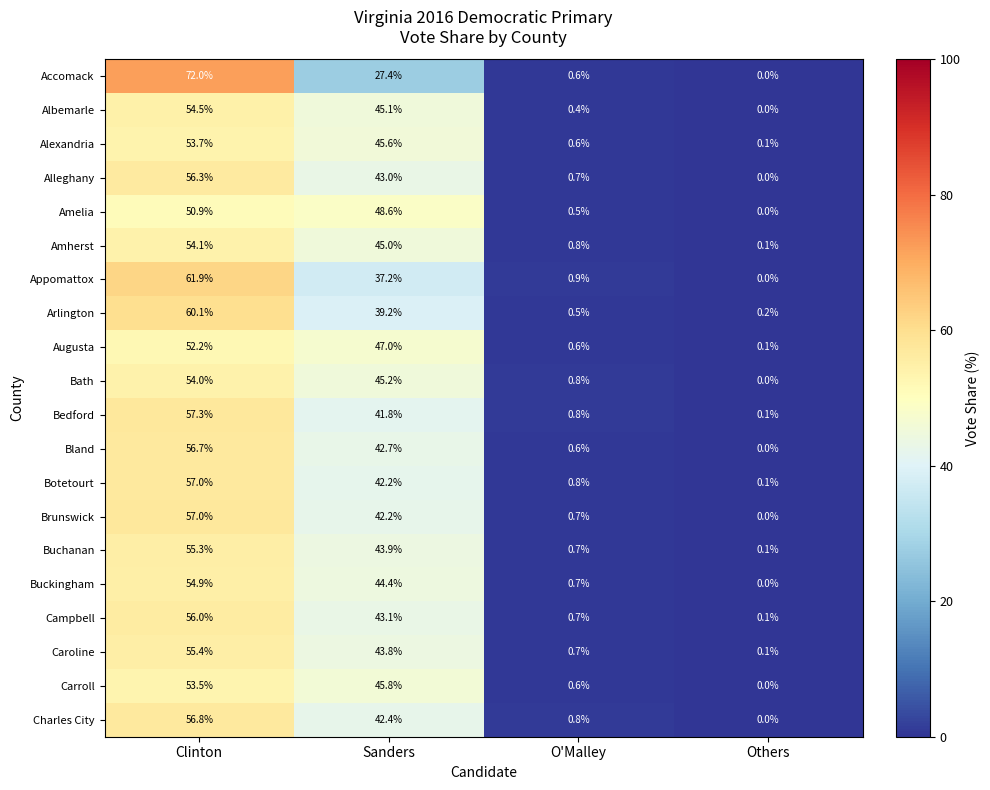

Which series has the largest range (max minus min)?

Accomack